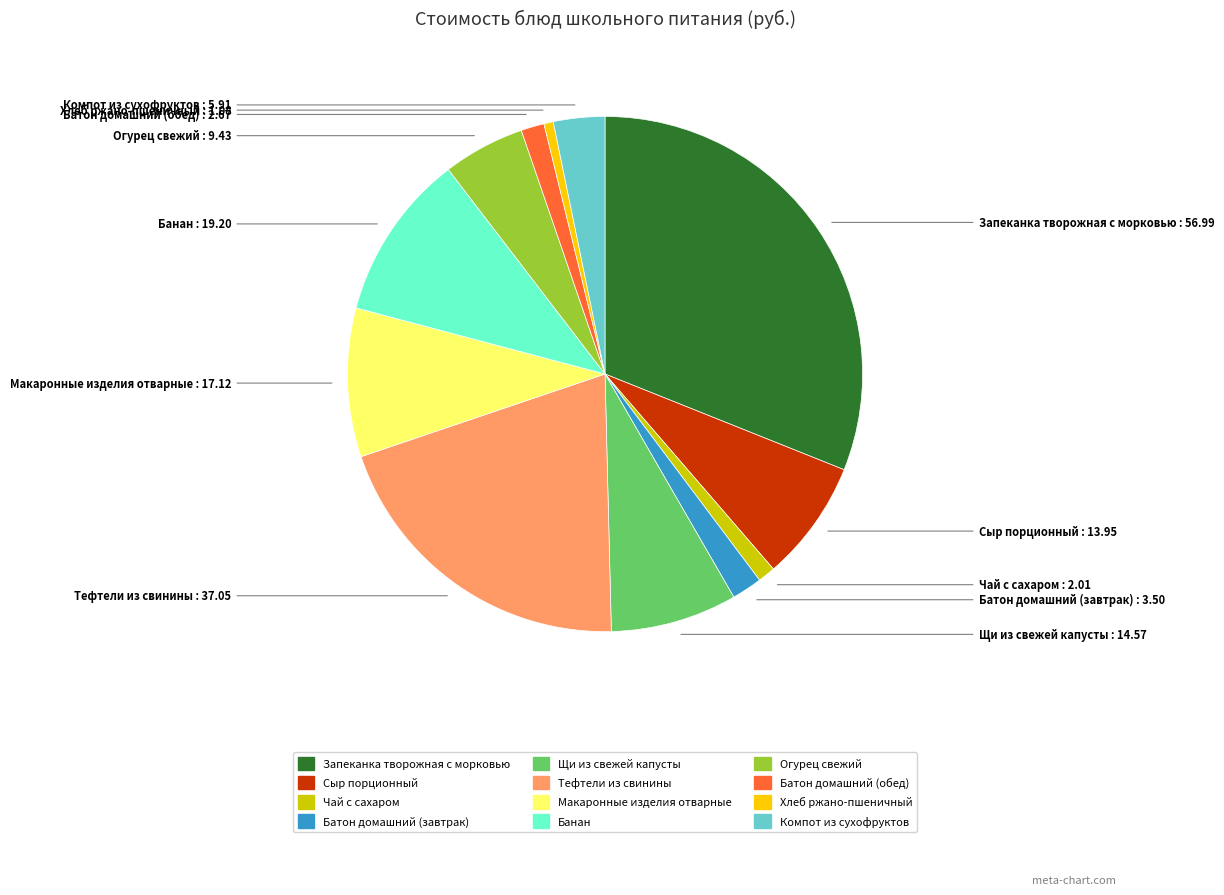

Combined, do Банан and Чай с сахаром account for over 50%?

No